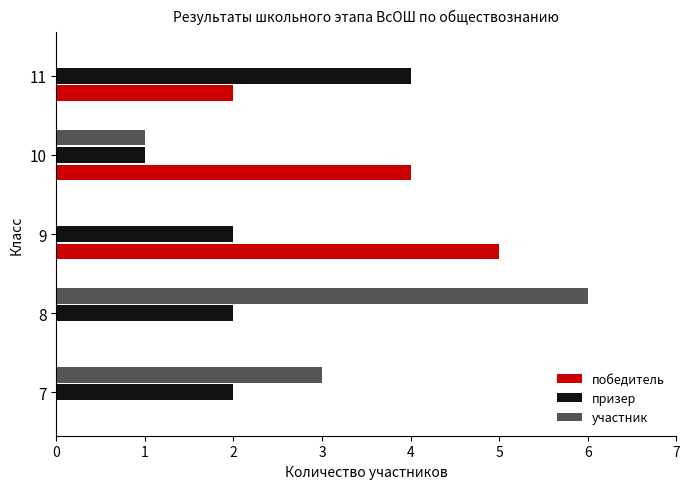

What is the total value across all series at 8?

8